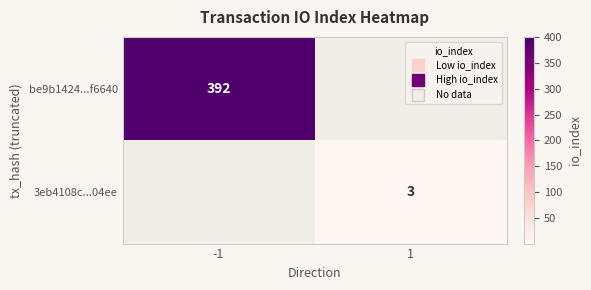

List the series in order of their overall mean, lowest first.

3eb4108c...04ee, be9b1424...f6640